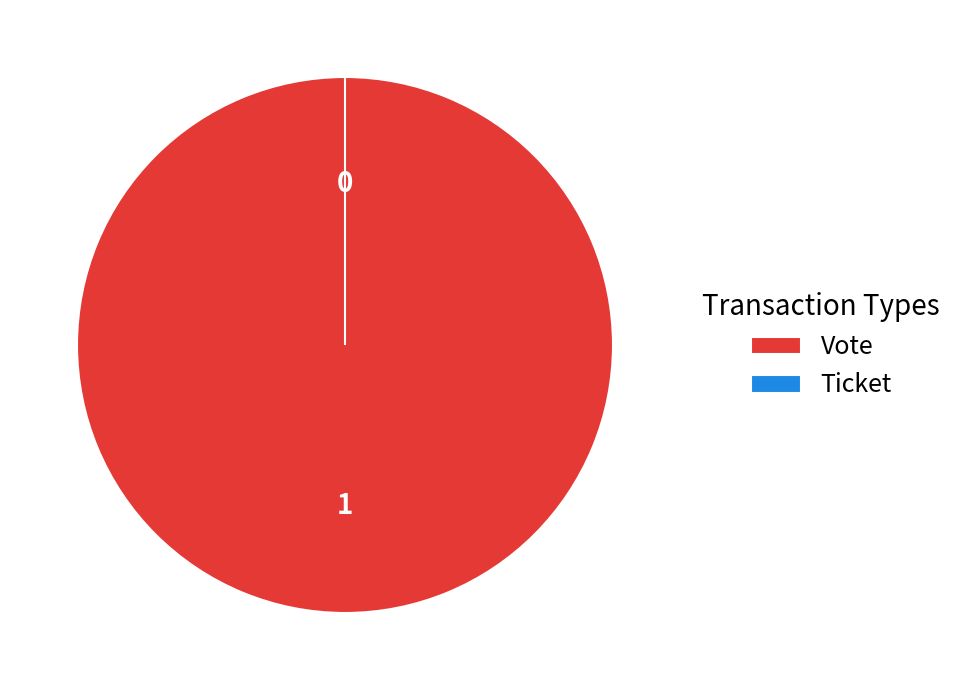

To the nearest percent, what portion does Vote represent?

100%